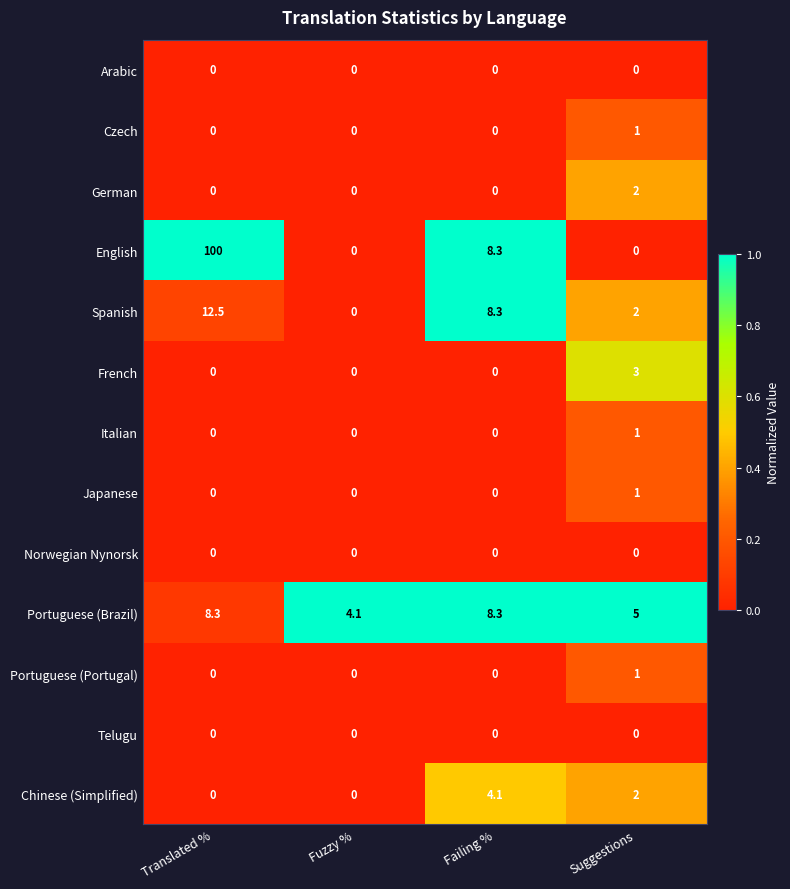

At which category is the sum across all series the highest?

Translated %